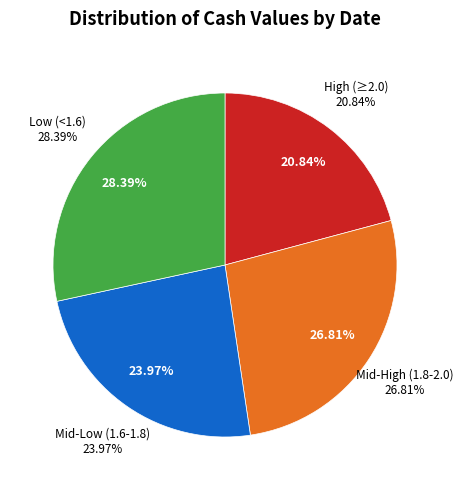

Is there any slice that represents more than half of the pie?

No